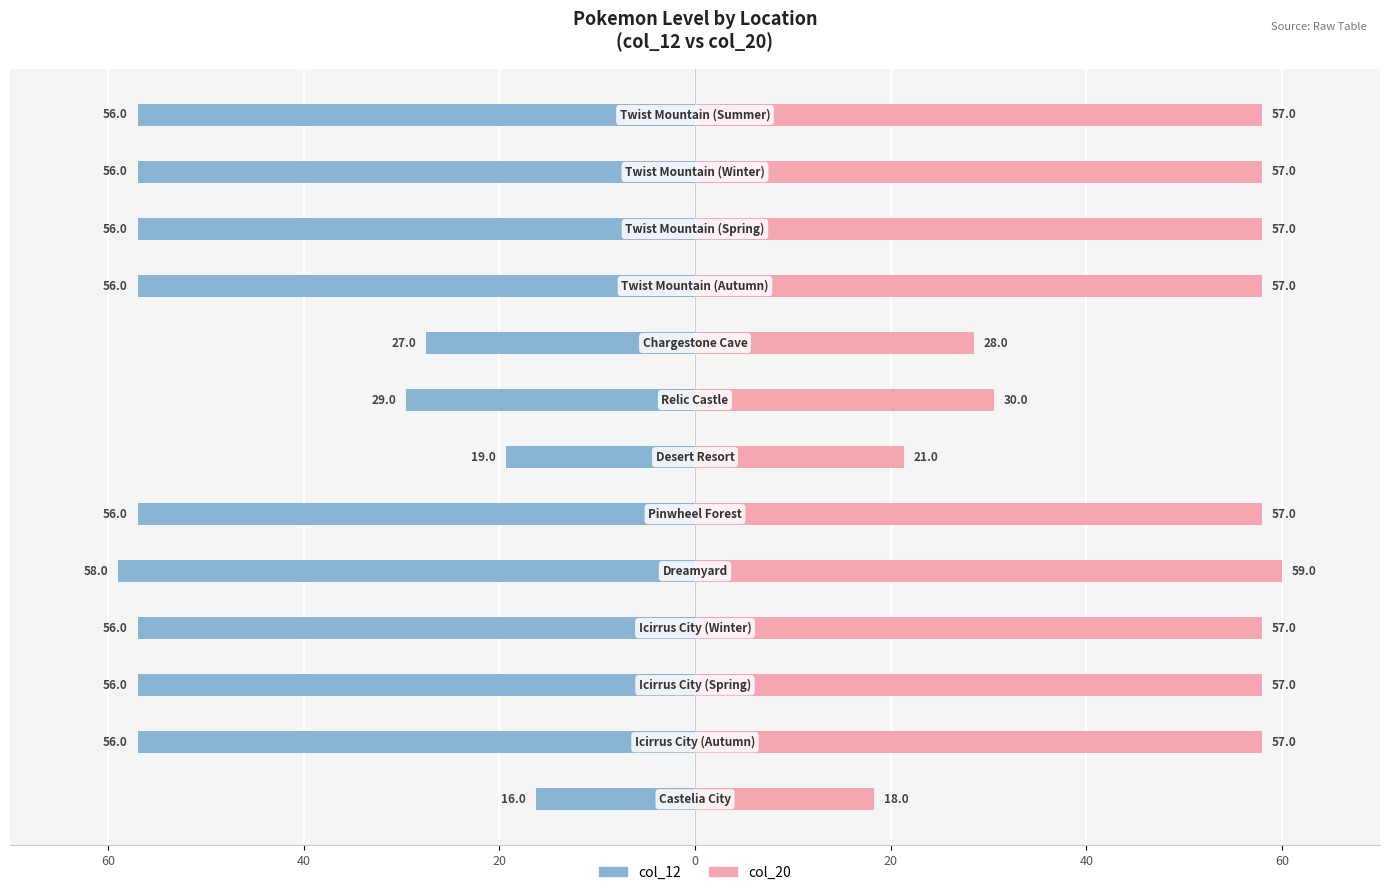

Rank the series by their average value, from lowest to highest.

col_12, col_20